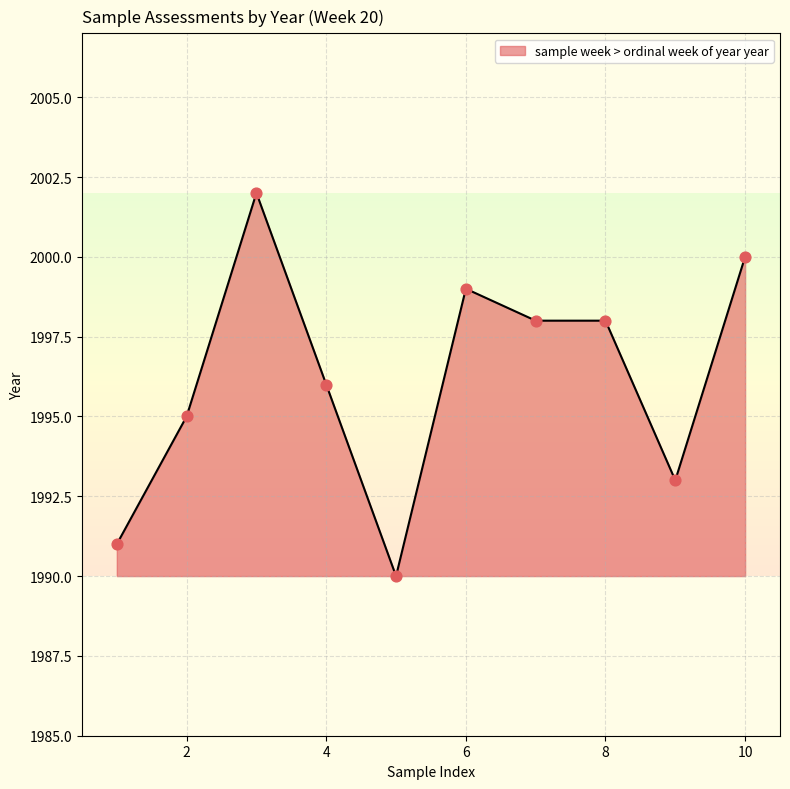

What is the difference between the maximum and minimum values?

12